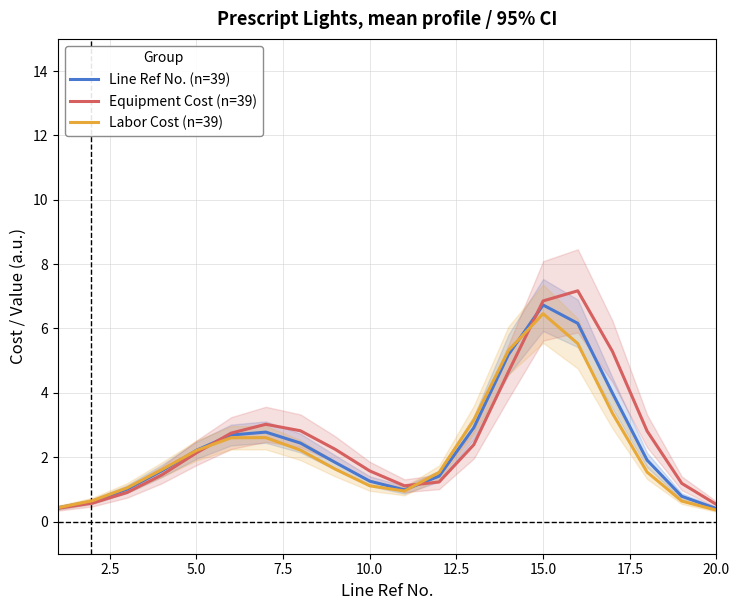

Reading left to right, what are all the values shown in this chart?

Line Ref No. (n=39): 0.4	0.6	1.0	1.6	2.2	2.7	2.8	2.4	1.8	1.3	1.0	1.4	2.9	5.2	6.7	6.2	4.0	1.9	0.8	0.4
Equipment Cost (n=39): 0.4	0.6	0.9	1.4	2.1	2.7	3.0	2.8	2.2	1.6	1.1	1.2	2.4	4.7	6.9	7.2	5.3	2.8	1.2	0.5
Labor Cost (n=39): 0.4	0.6	1.0	1.6	2.2	2.6	2.6	2.2	1.6	1.1	0.9	1.5	3.2	5.3	6.5	5.5	3.4	1.5	0.6	0.4